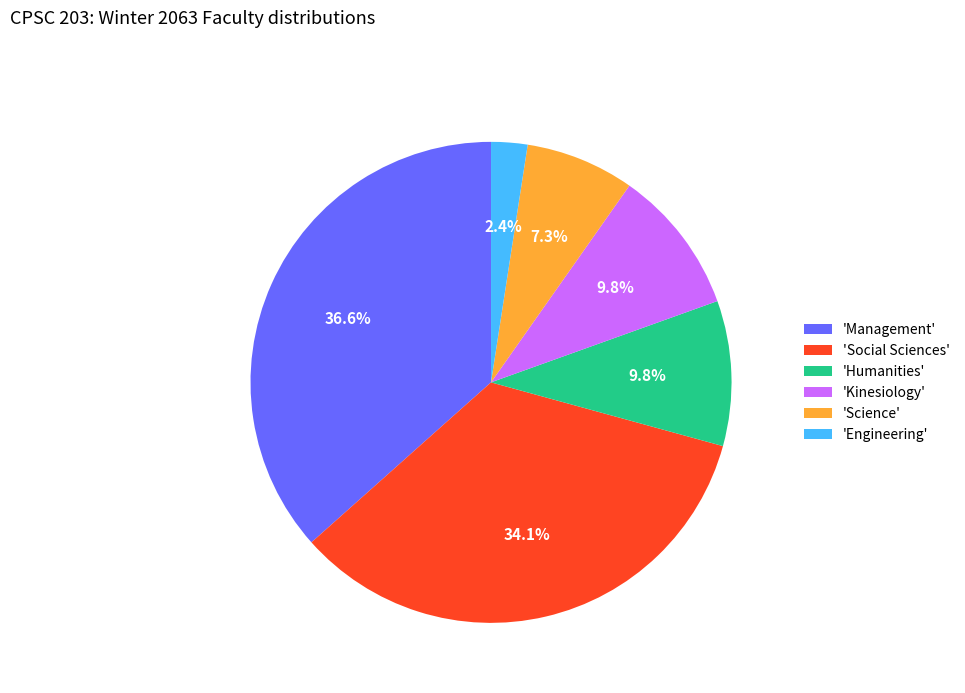

What is the total percentage of 'Humanities' and 'Engineering'?

12.2%